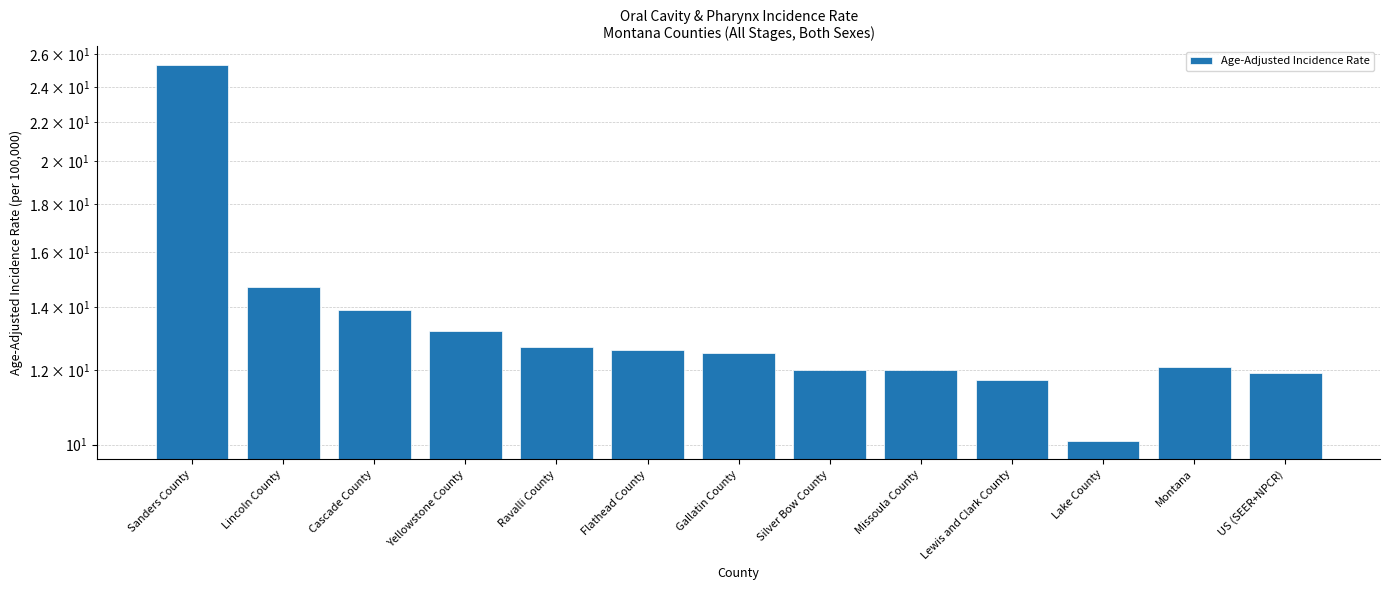

True or false: the data shows 11.9 at US (SEER+NPCR).

True